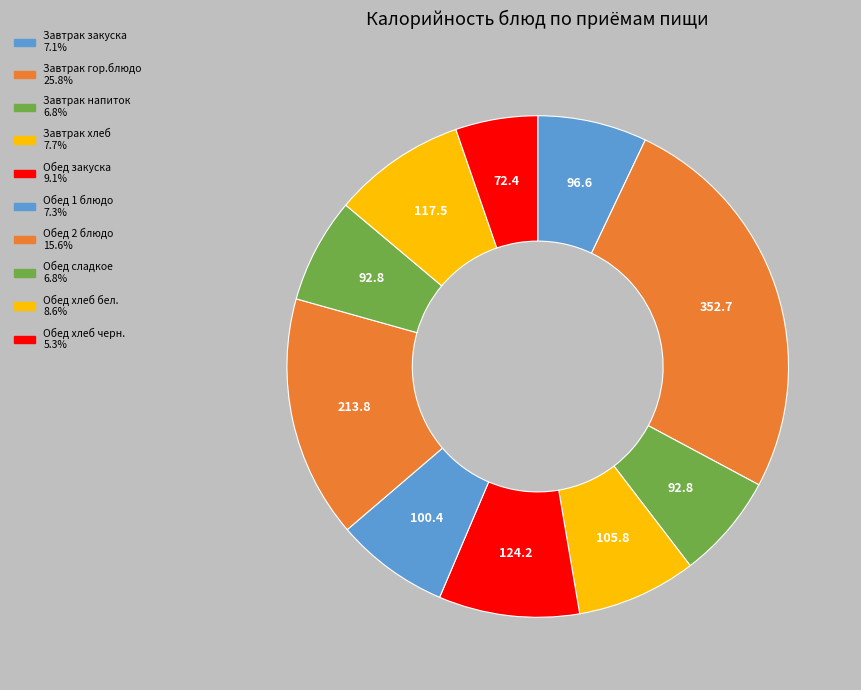

How many segments does this pie chart have?

10